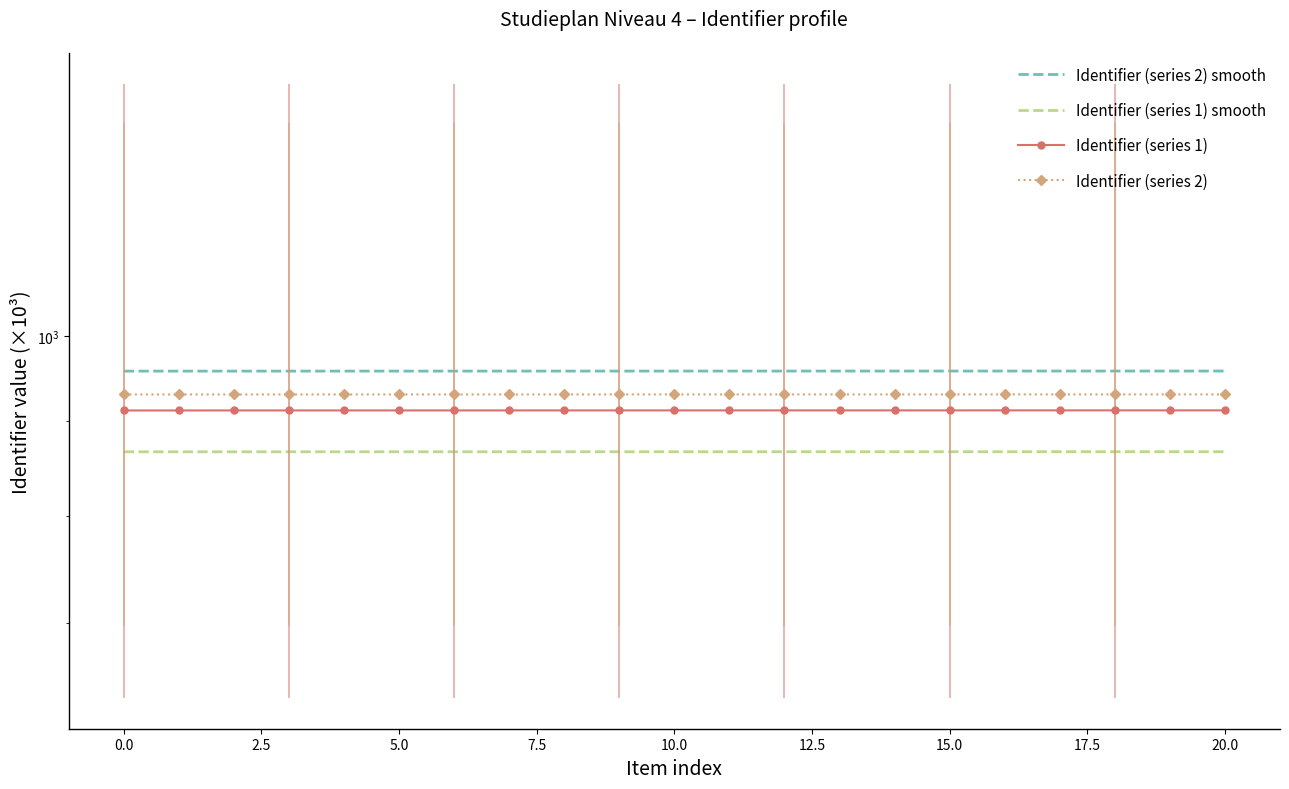

What is the minimum value shown in the chart?

866.0